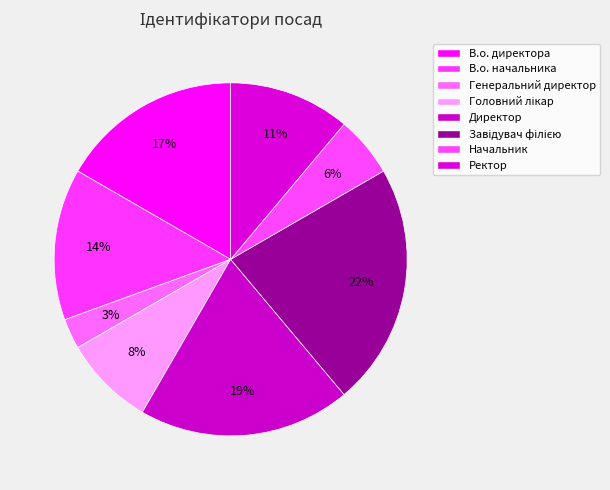

Count the number of slices in the pie.

8